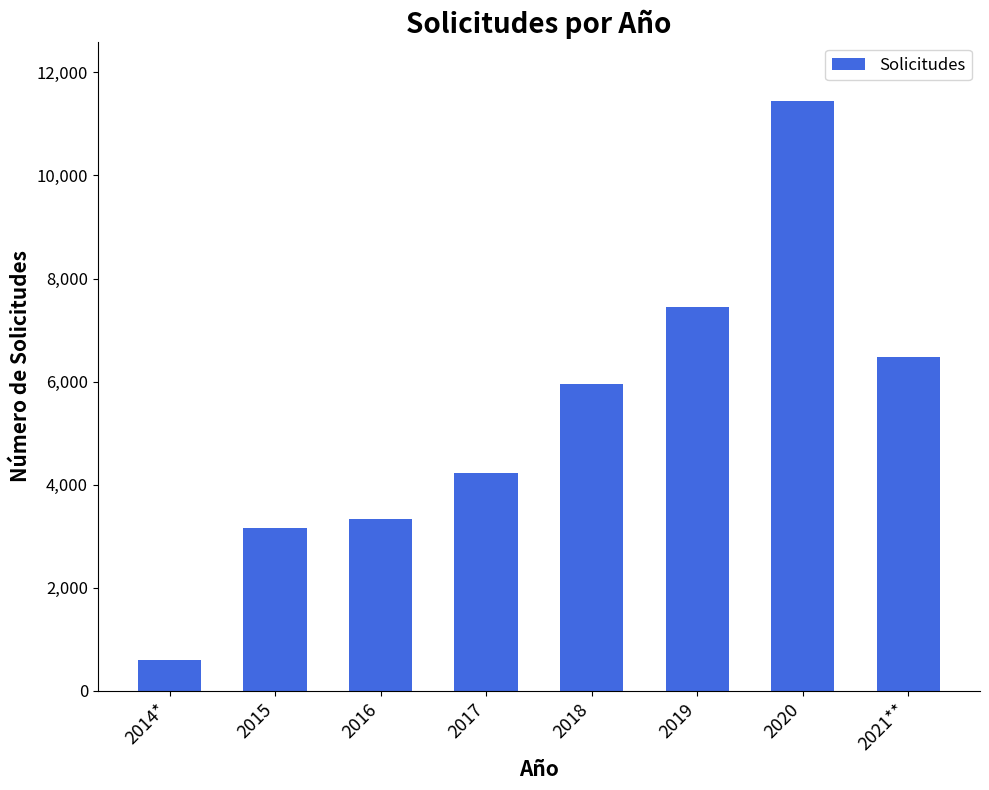

Are the bars horizontal?

No